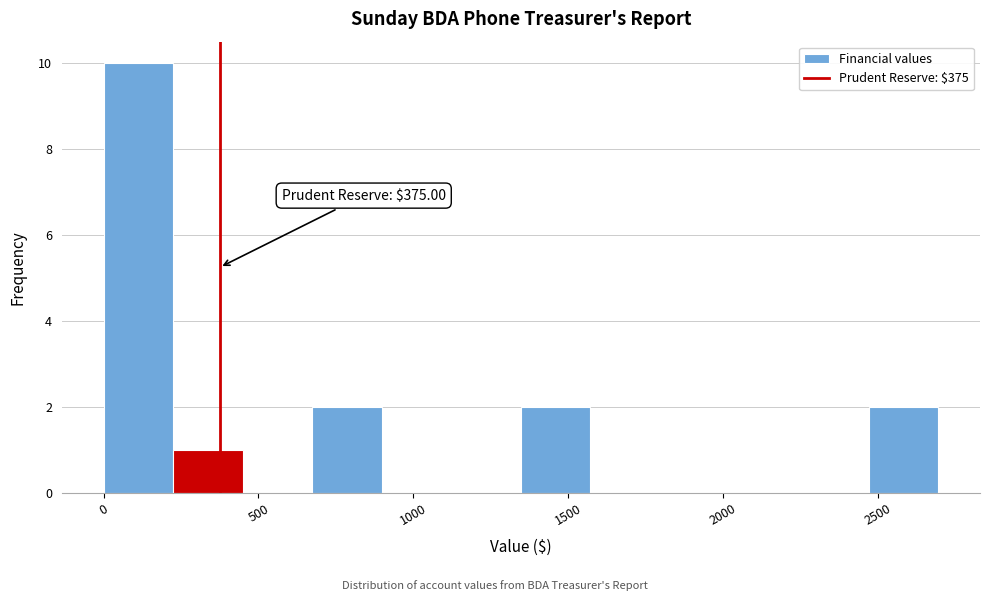

Which range on the x-axis has the tallest bar?

0 to 200